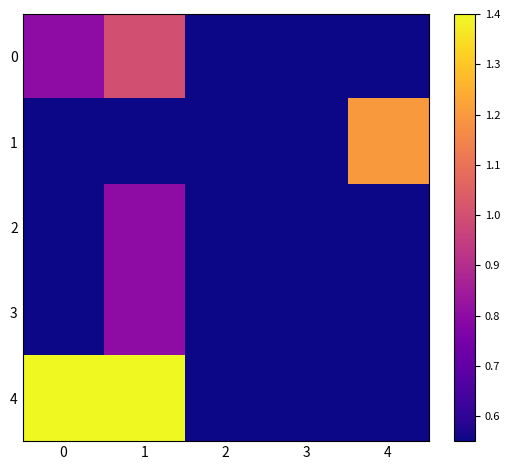

What is the total value across all series at 4?

3.4